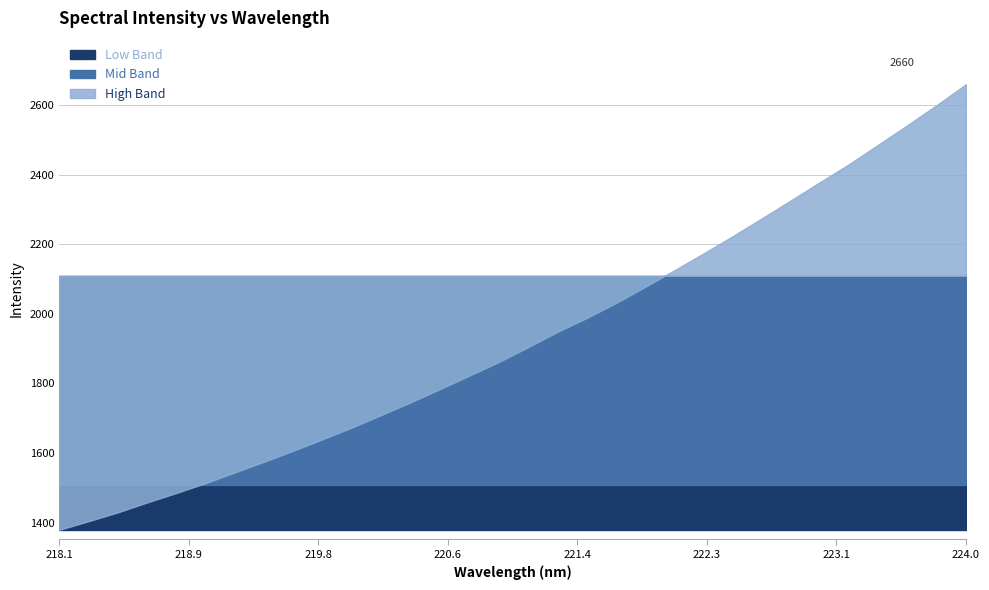

What is the change in value from 218.442 to 223.0264?

+948.8